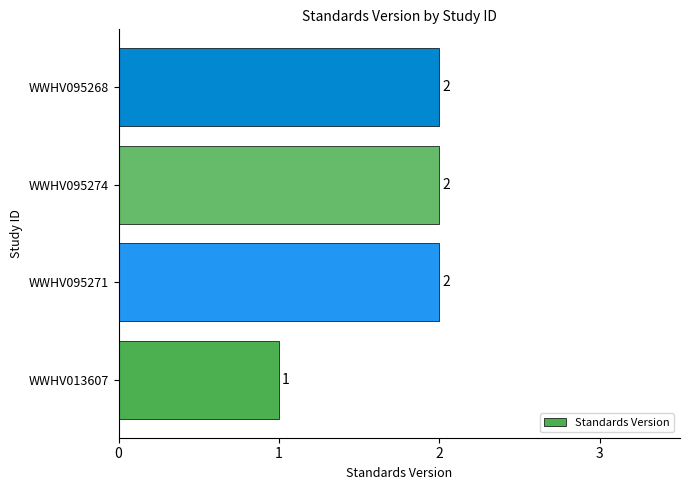

Reading top to bottom, what are all the values shown in this chart?

WWHV095268=2	WWHV095274=2	WWHV095271=2	WWHV013607=1